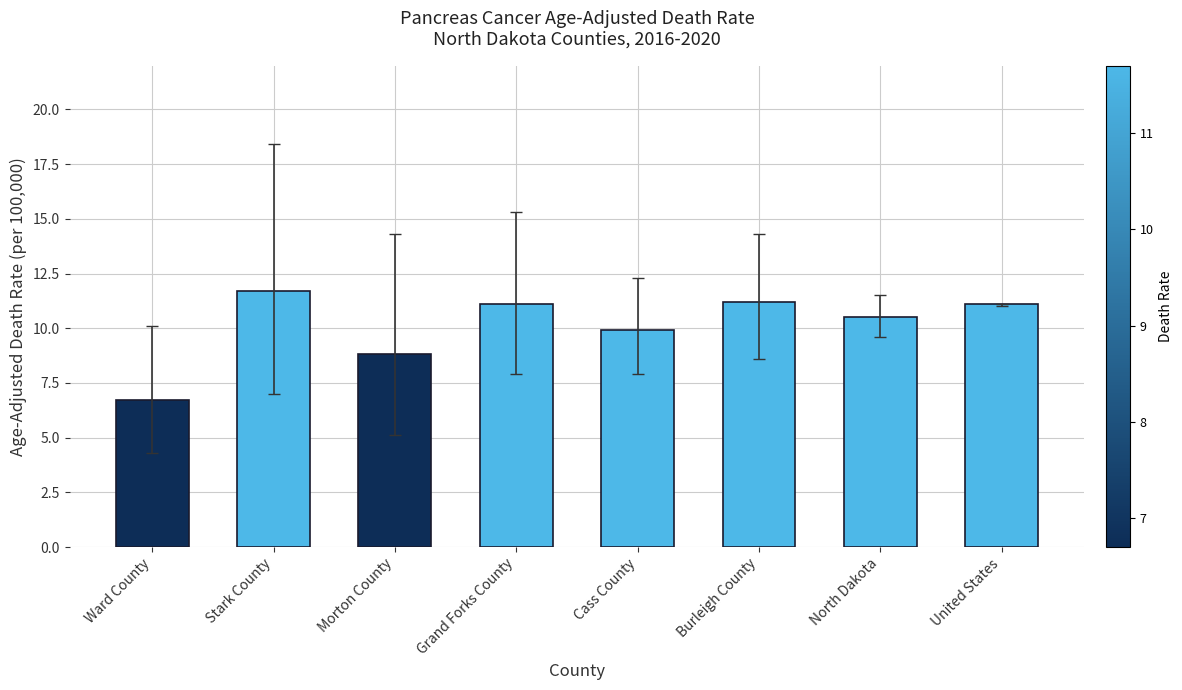

What is the label of the 7th bar from the left?

North Dakota